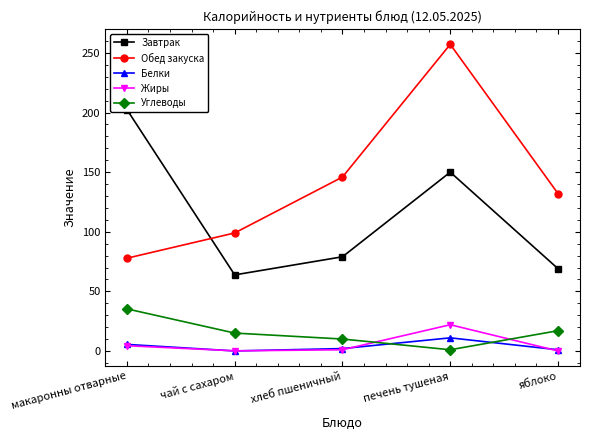

True or false: Углеводы has more than 1 points higher than both neighbors.

False